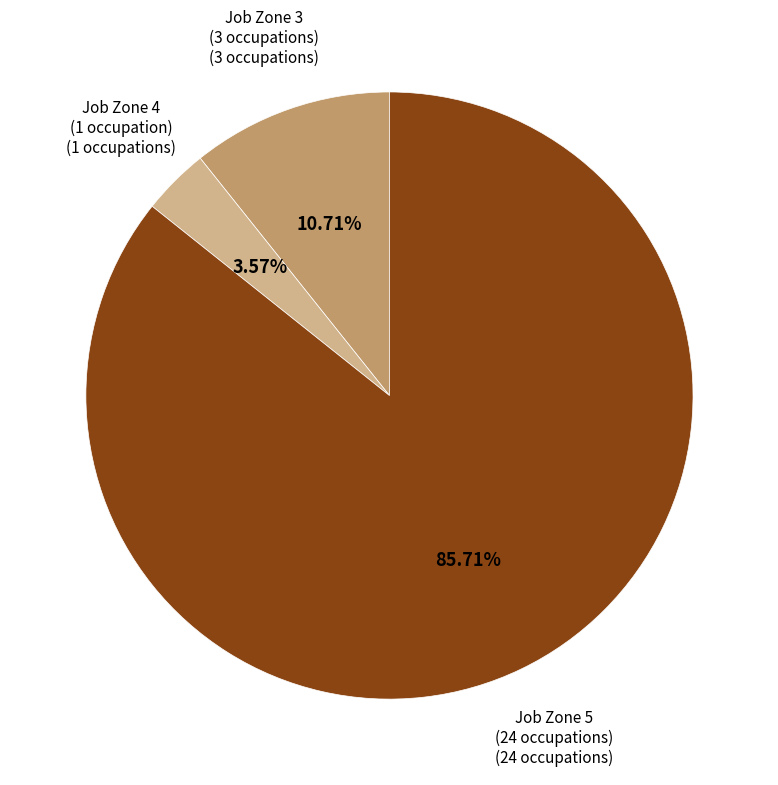

Is there a majority slice in this chart?

Yes